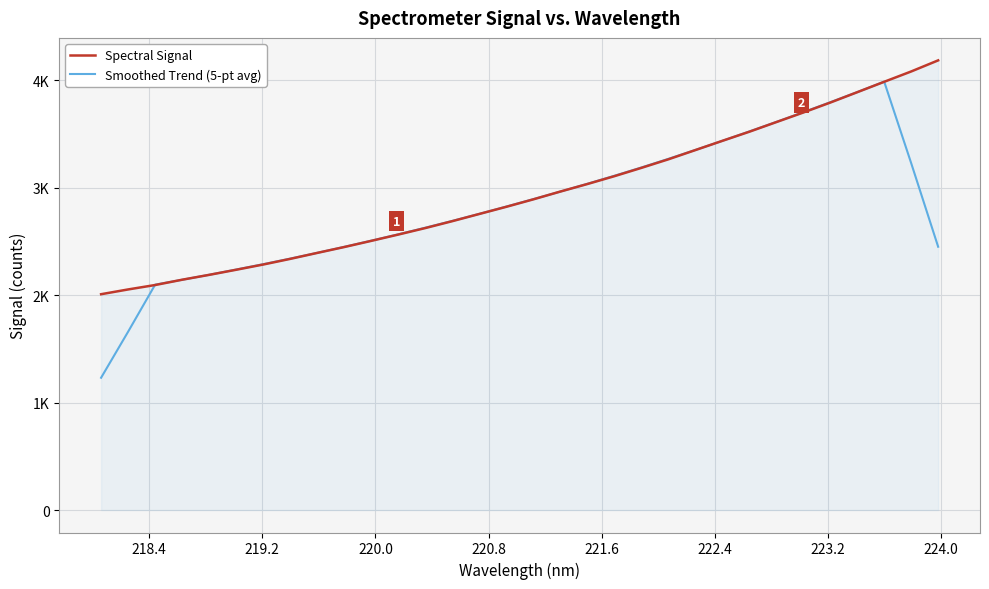

Does the chart display data point markers on the line(s)?

No